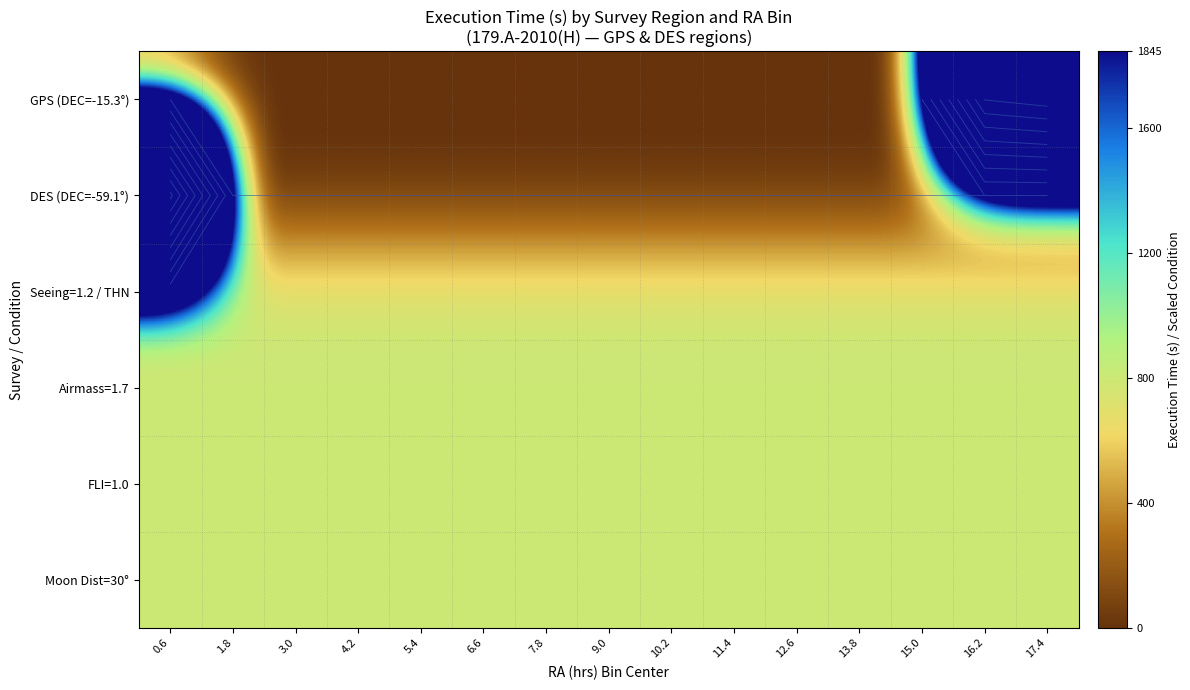

Is the value of GPS (DEC=-15.3°) at 10.2 greater than the value of Moon Dist=30° at 1.8?

No